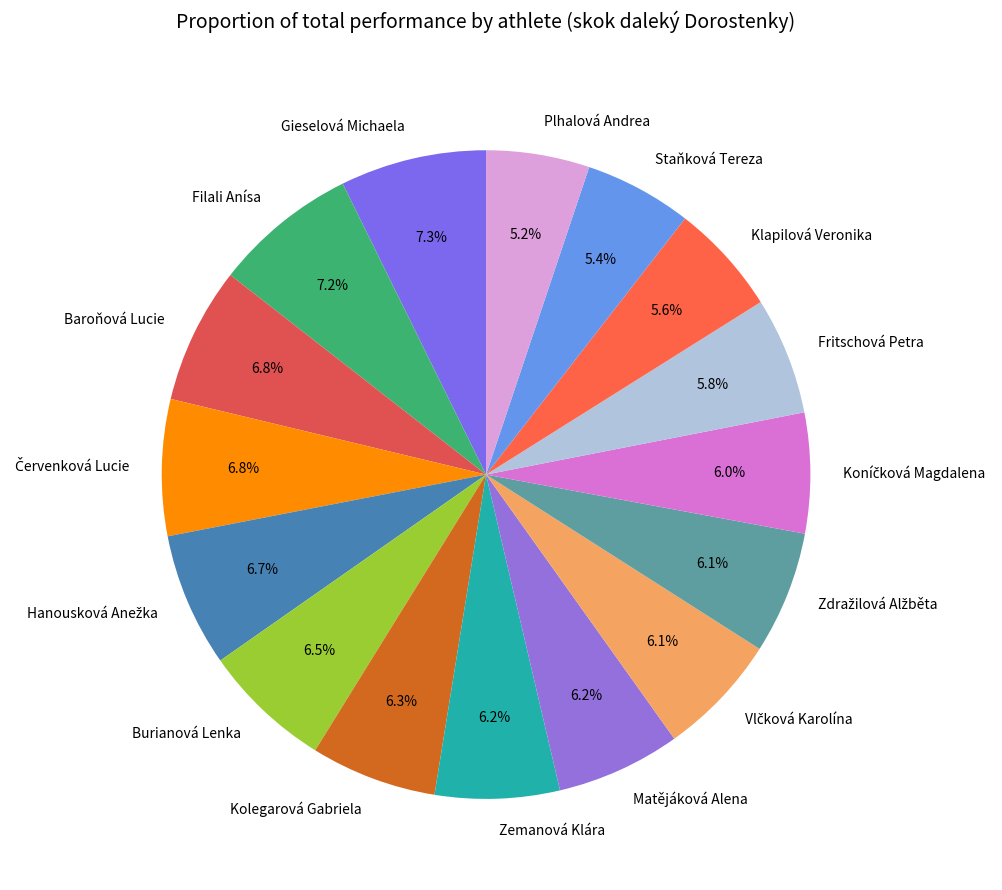

To the nearest percent, what is the difference between the Staňková Tereza and Matějáková Alena slice percentages?

1%